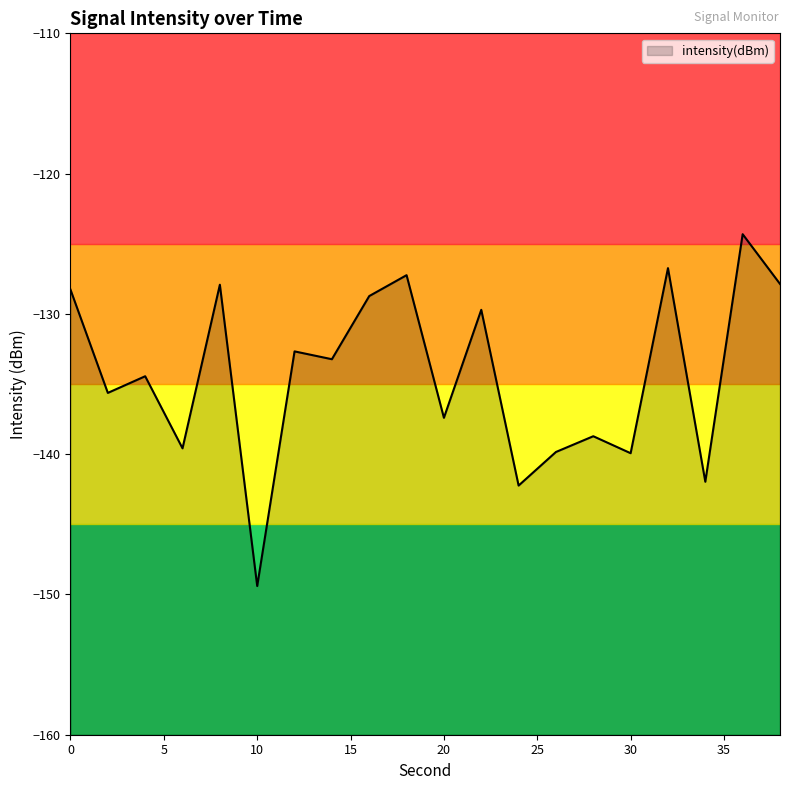

What is the average value?

-134.3